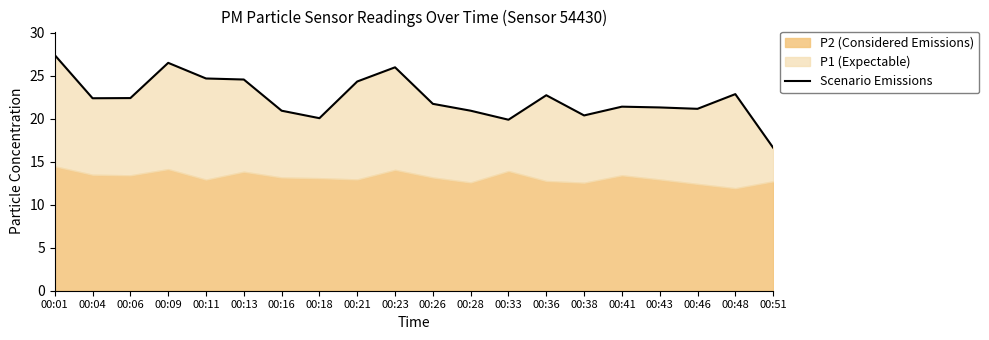

Read the value at 00:09.

26.5